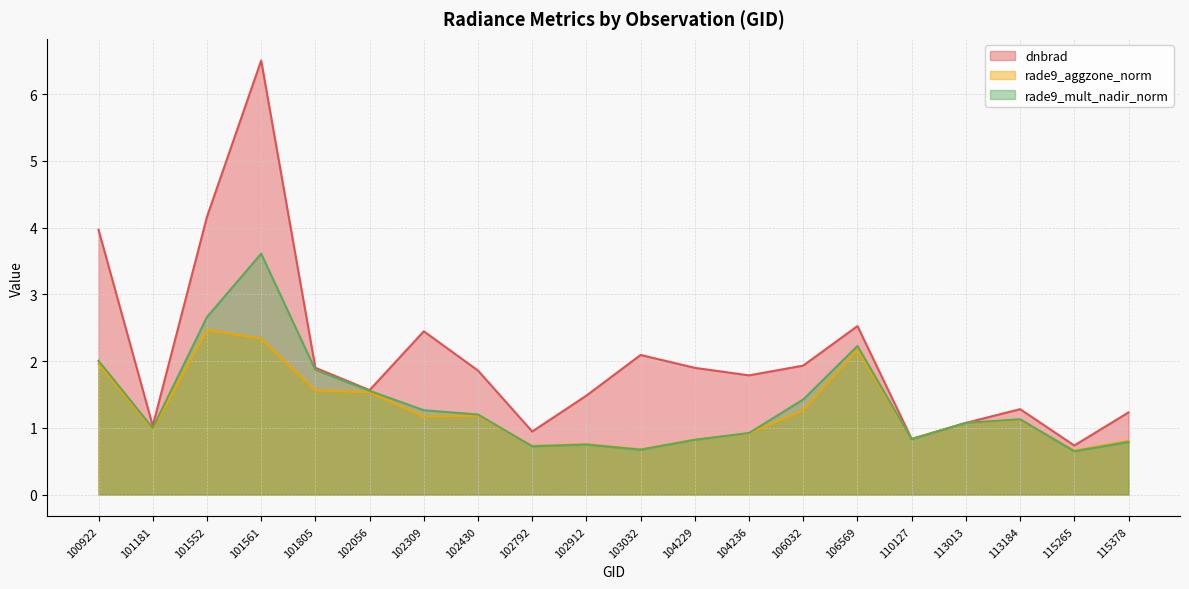

At how many categories does at least one series exceed 1?

17